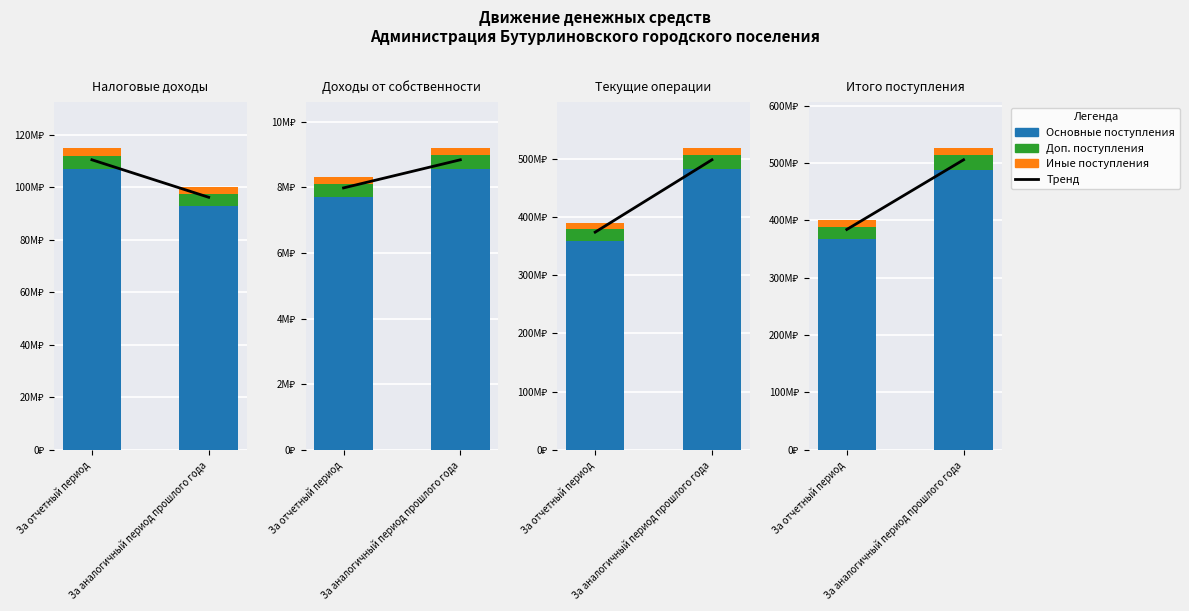

What is the total value across all series at За отчетный период?

874489557.9